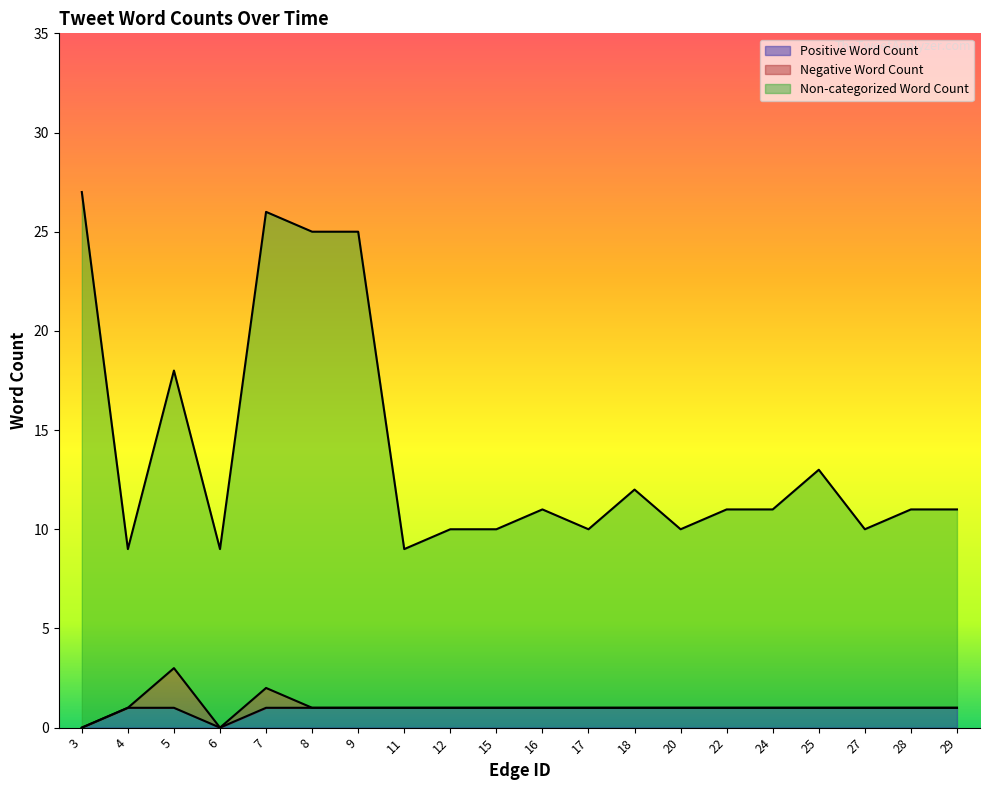

Is it true that Non-categorized Word Count equals 10 at 20?

True